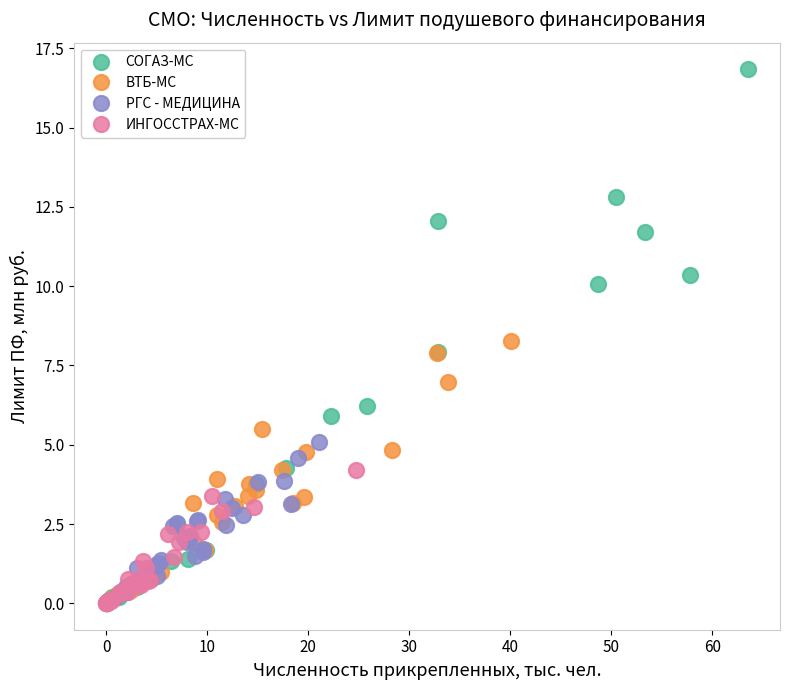

Which series has the widest spread of Y values?

СОГАЗ-МС